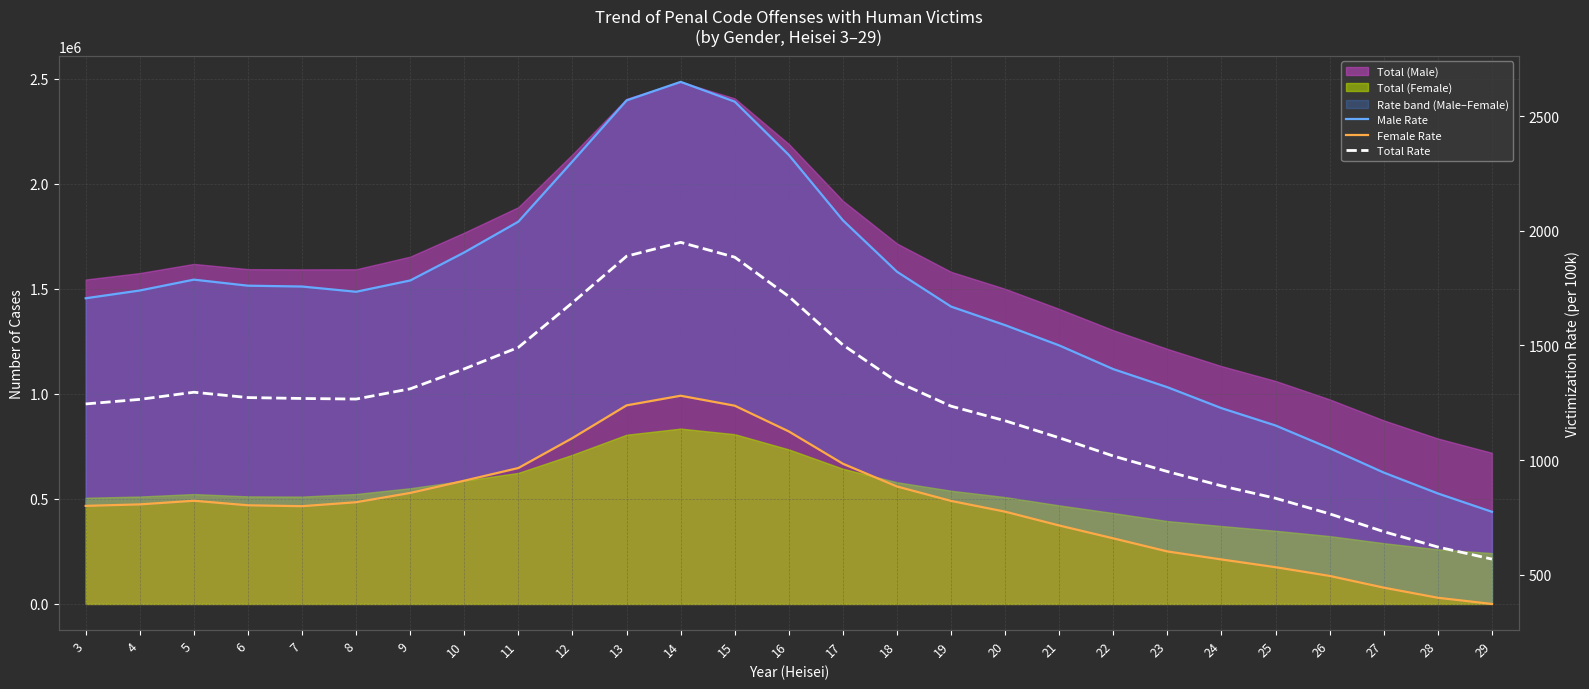

Is it true that Male Rate equals 1906.3 at 10?

True